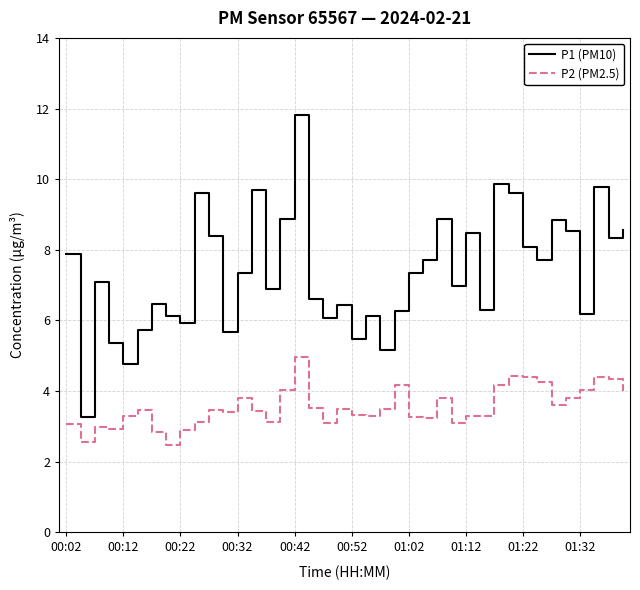

Rank the series by their average value, from highest to lowest.

P1 (PM10), P2 (PM2.5)